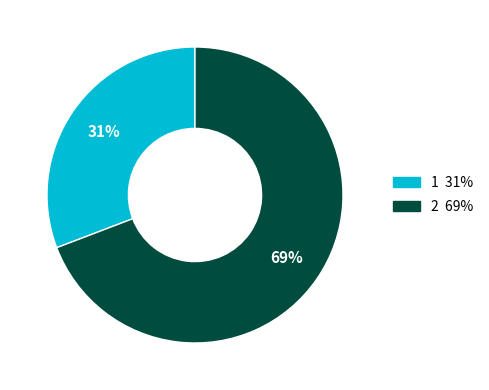

How many slices are in this pie chart?

2